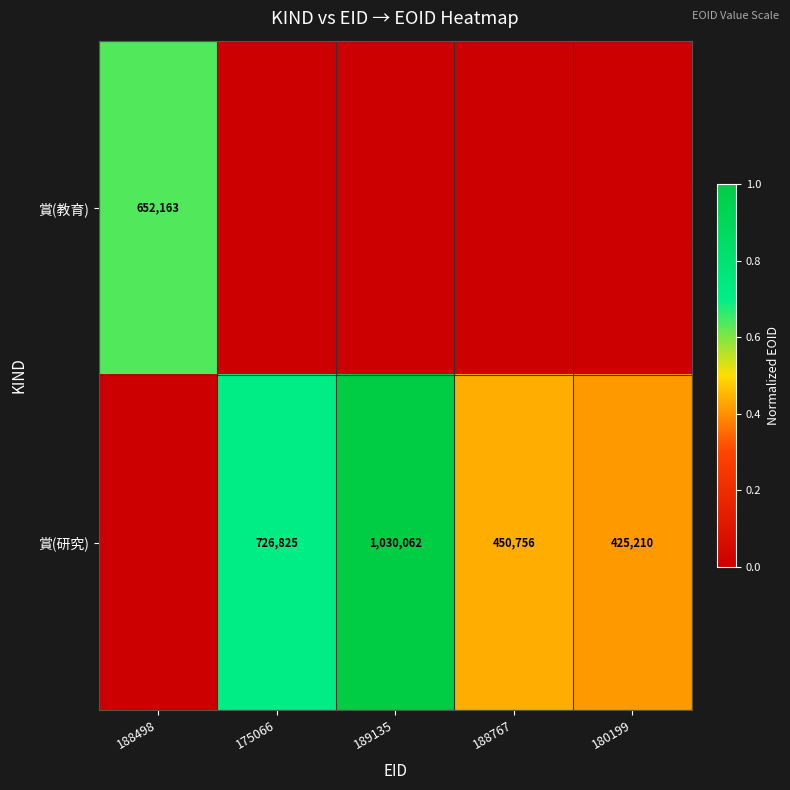

The 賞(研究) series shows 225826 at 180199. True or false?

False